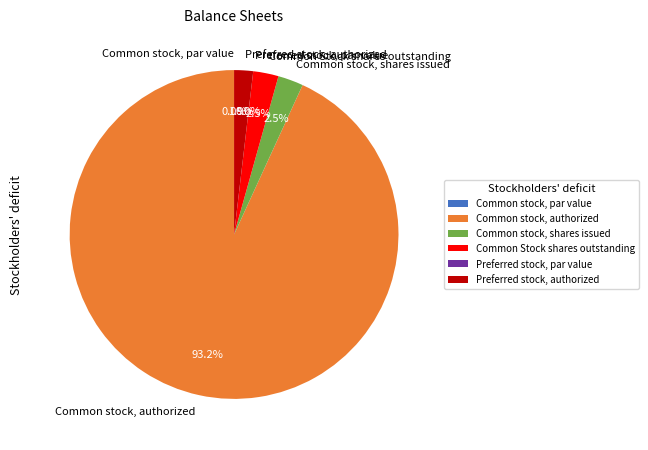

To the nearest percent, what is the difference between the largest and smallest slice percentages?

93%